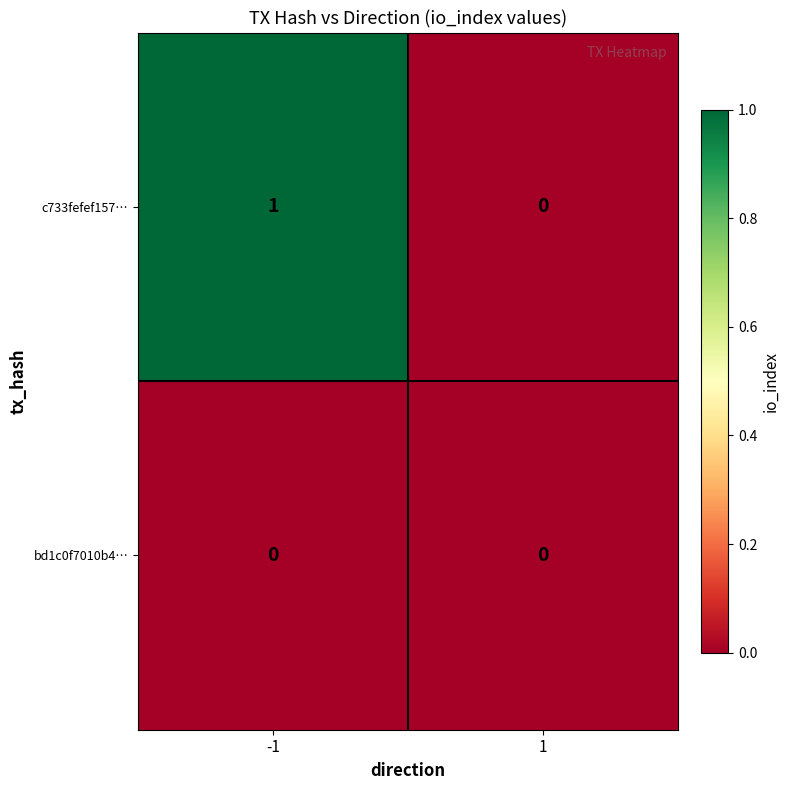

Which series has the largest total across all categories?

c733fefef157…